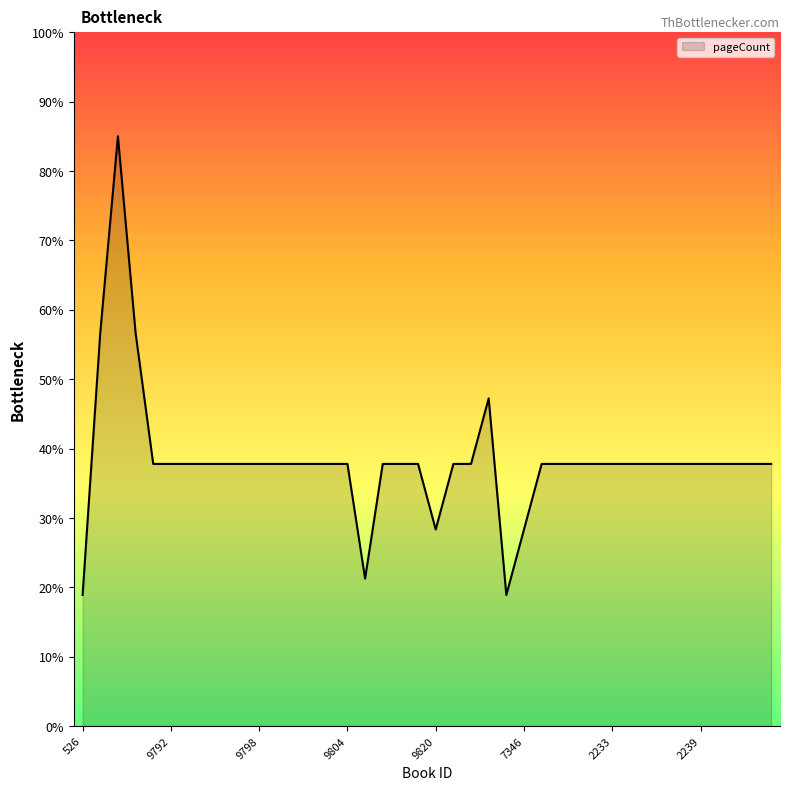

What is the greatest value displayed?

85.0